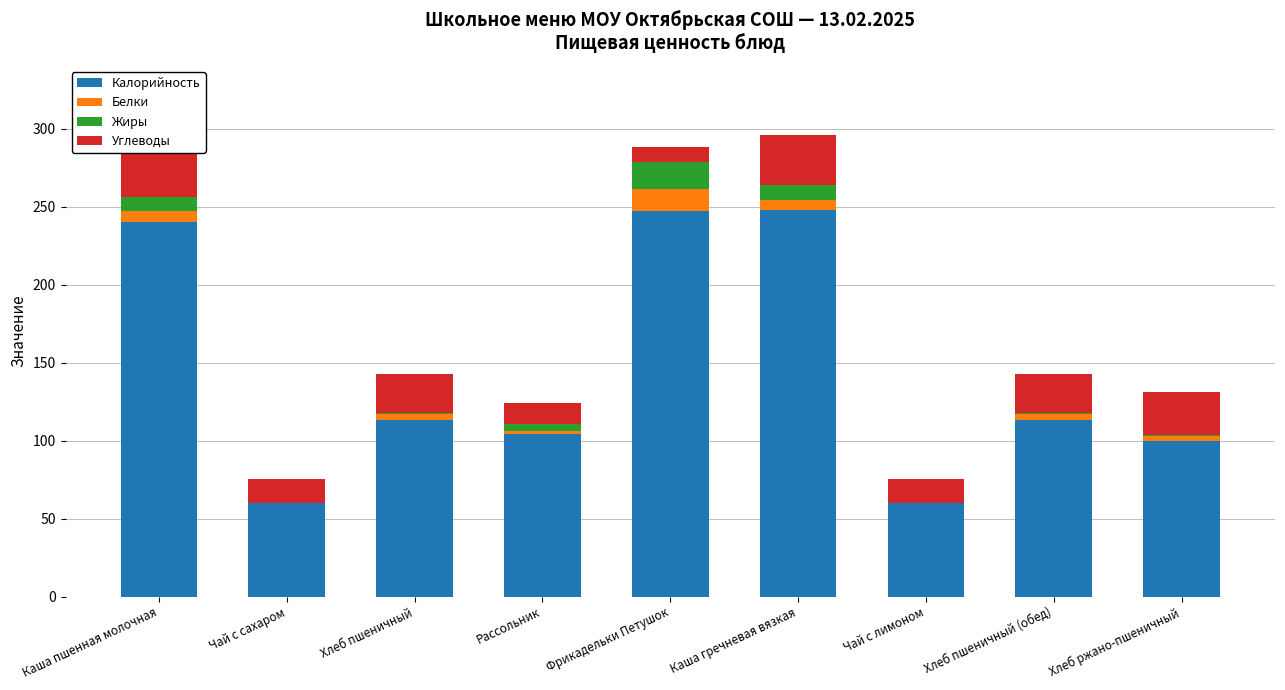

What is the difference between the maximum and minimum values in the Углеводы series?

23.9